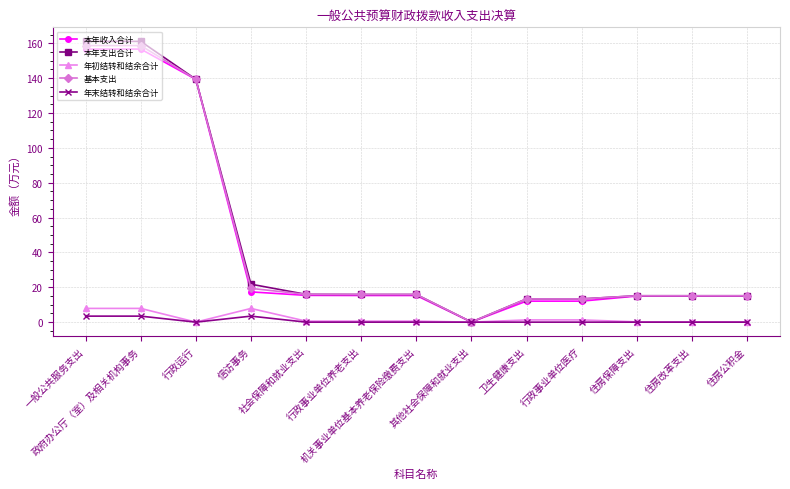

What position from the right is 行政运行?

11